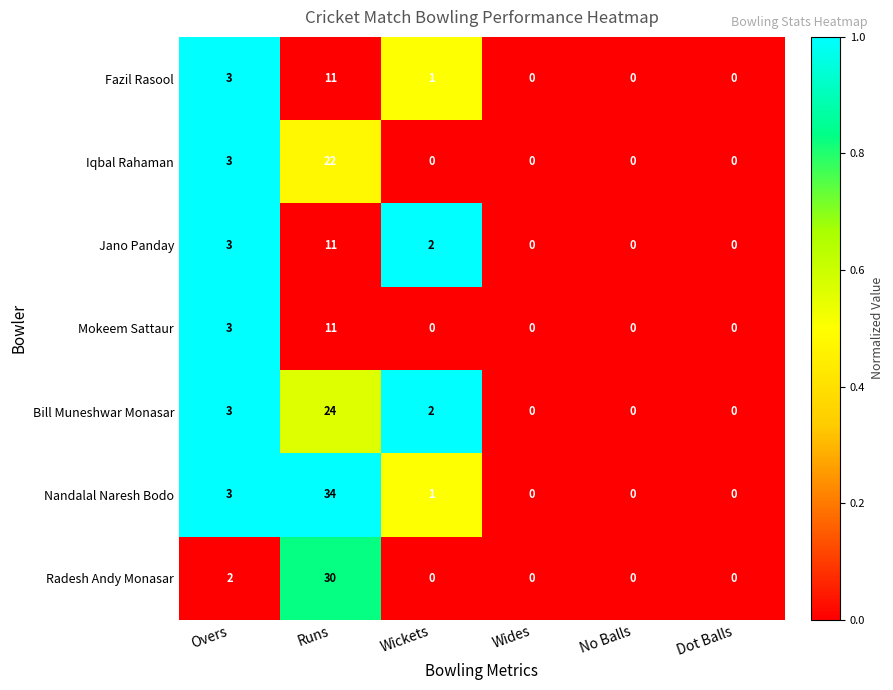

Count the number of data series in this chart.

7